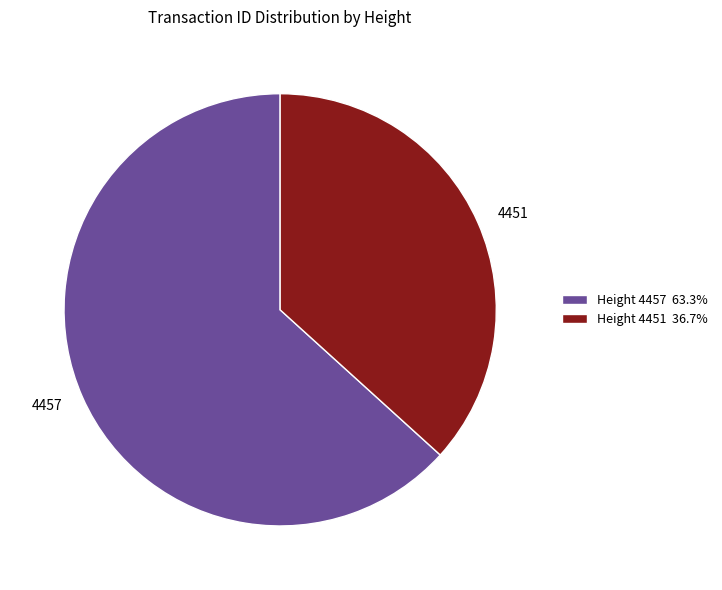

Does any single category account for the majority?

Yes